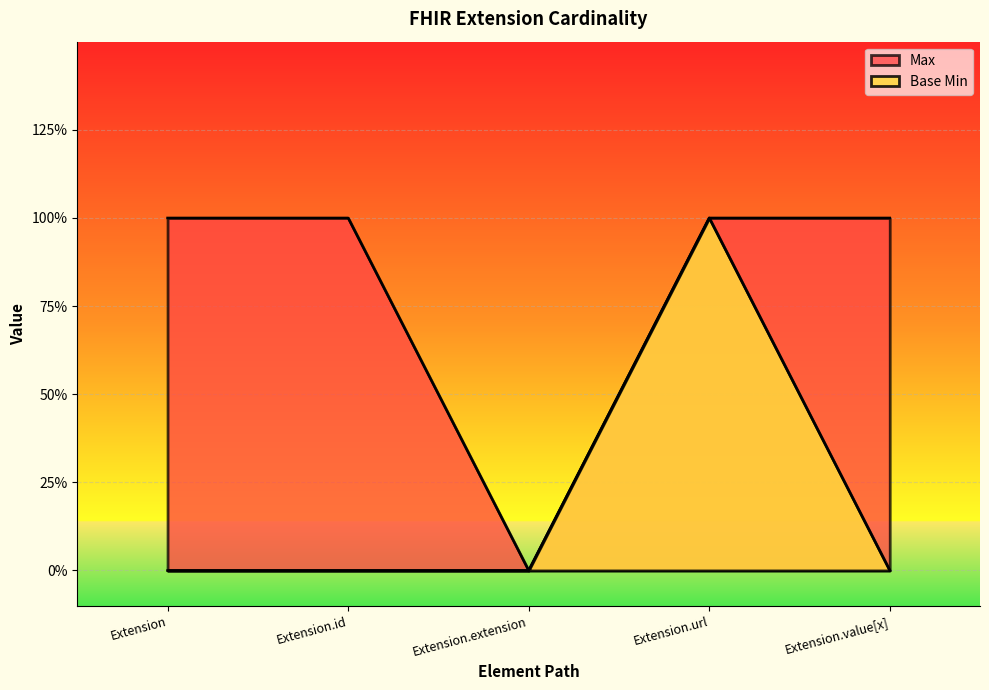

True or false: Max and Base Min cross at least once.

False